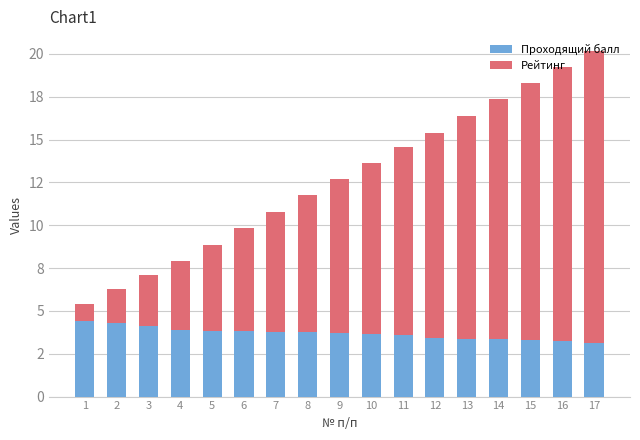

Are the bars grouped side by side (vs. stacked)?

No